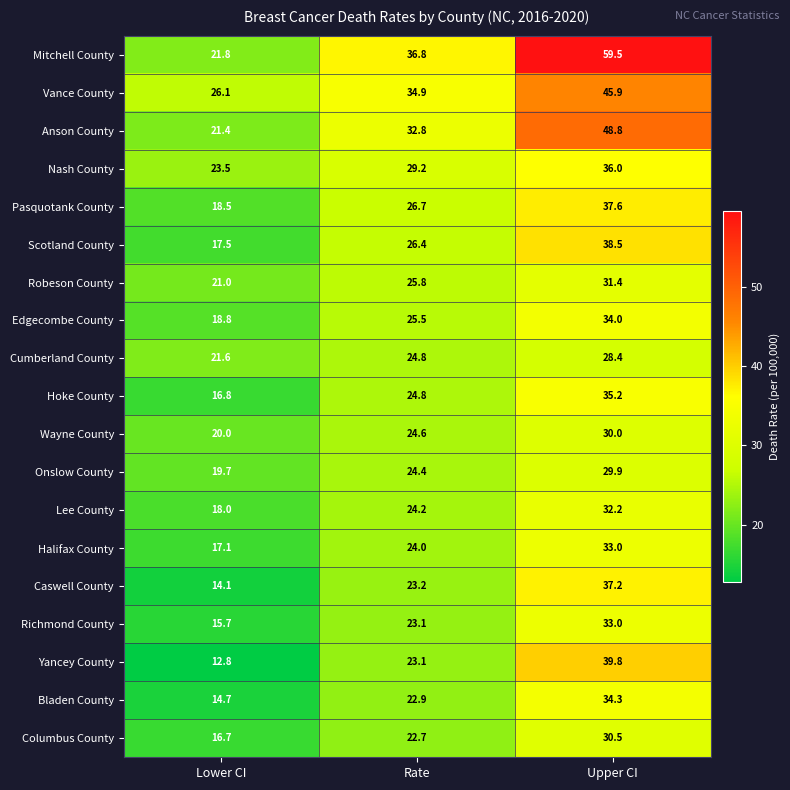

What value does the Vance County series have at Lower CI?

26.1